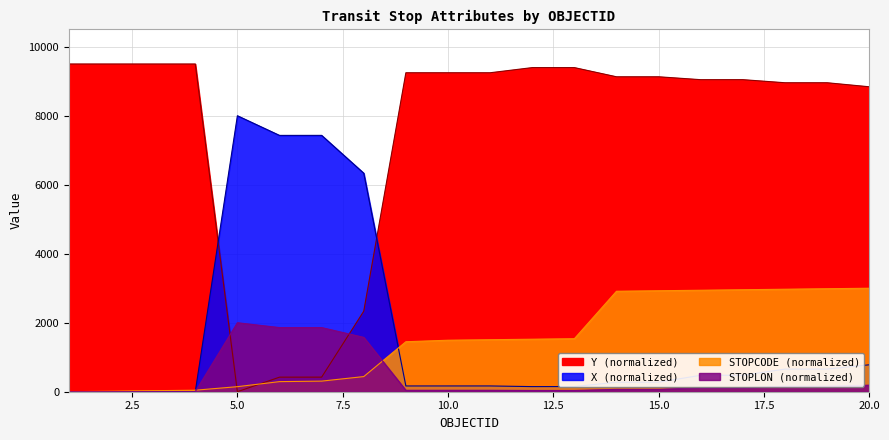

Is the value of Y at 13 greater than the value of X at 6?

Yes